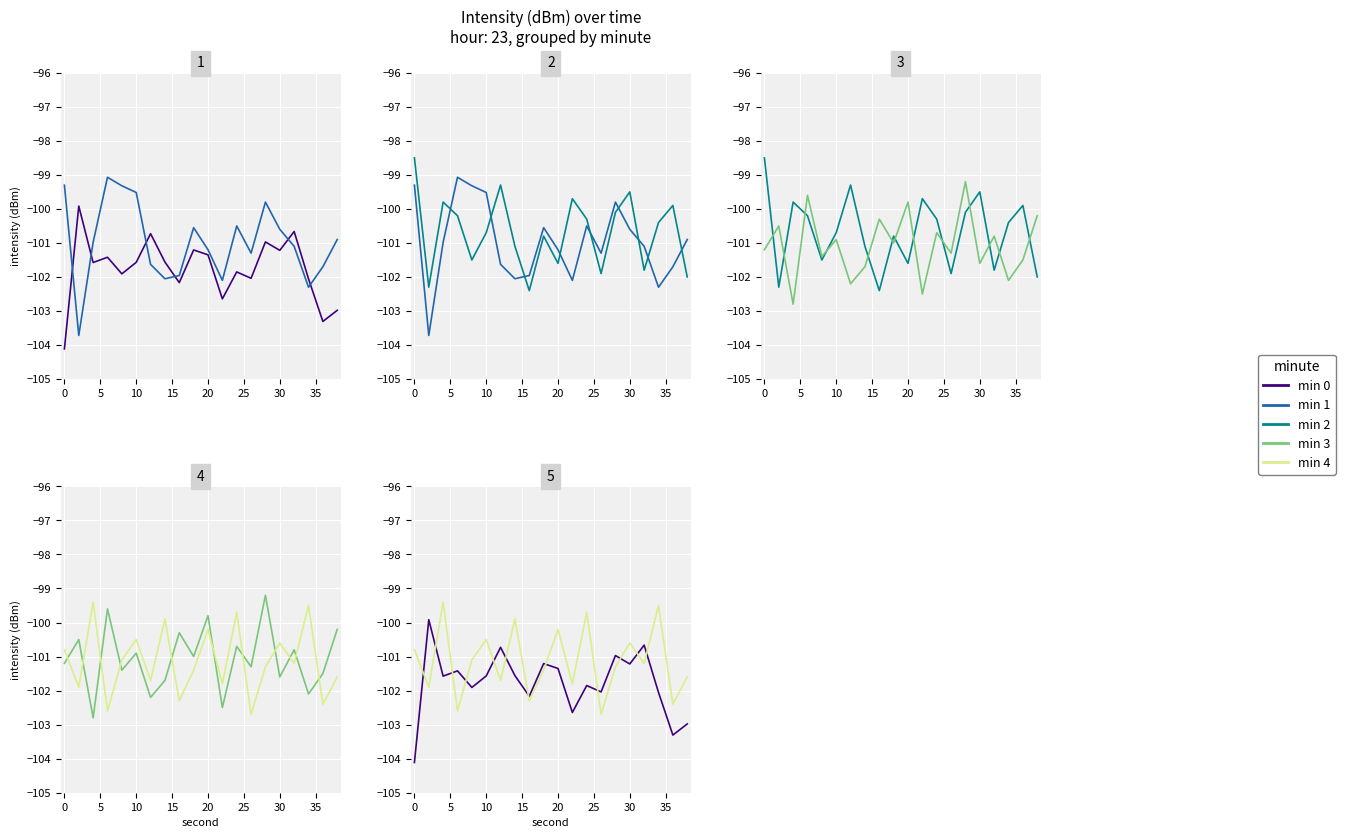

What is the maximum value for min 1?

-99.1